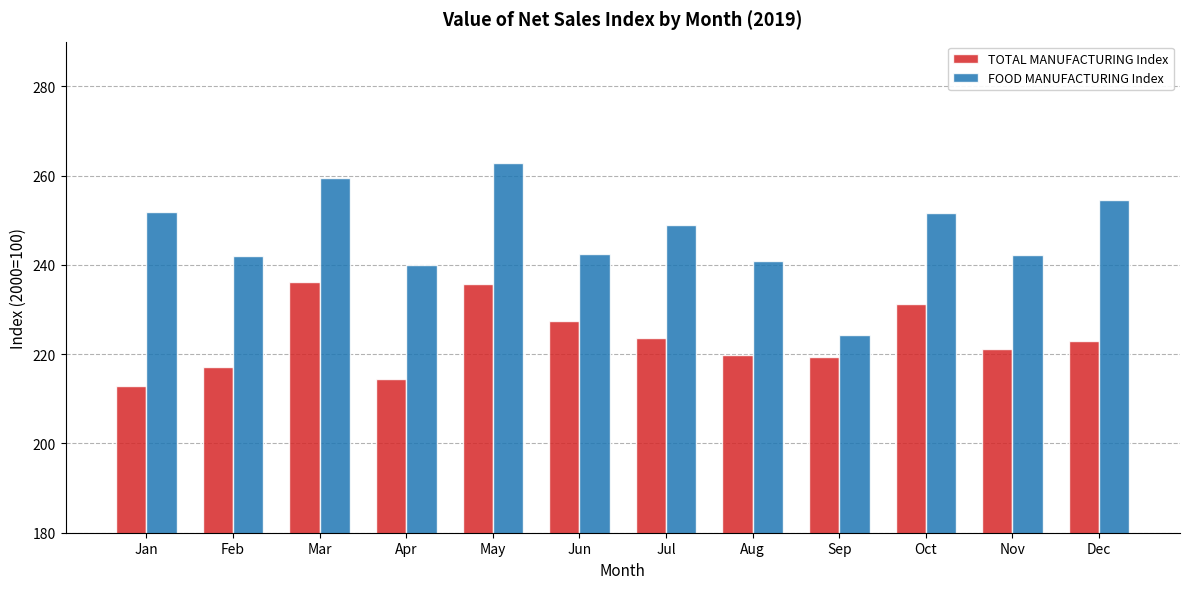

How many groups of bars are there?

12